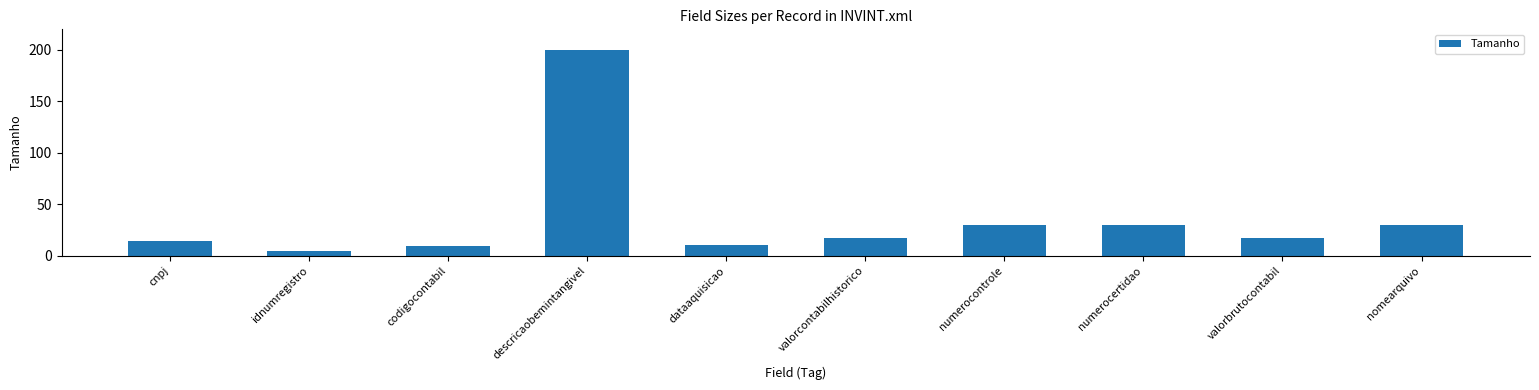

Count the number of data series in this chart.

1